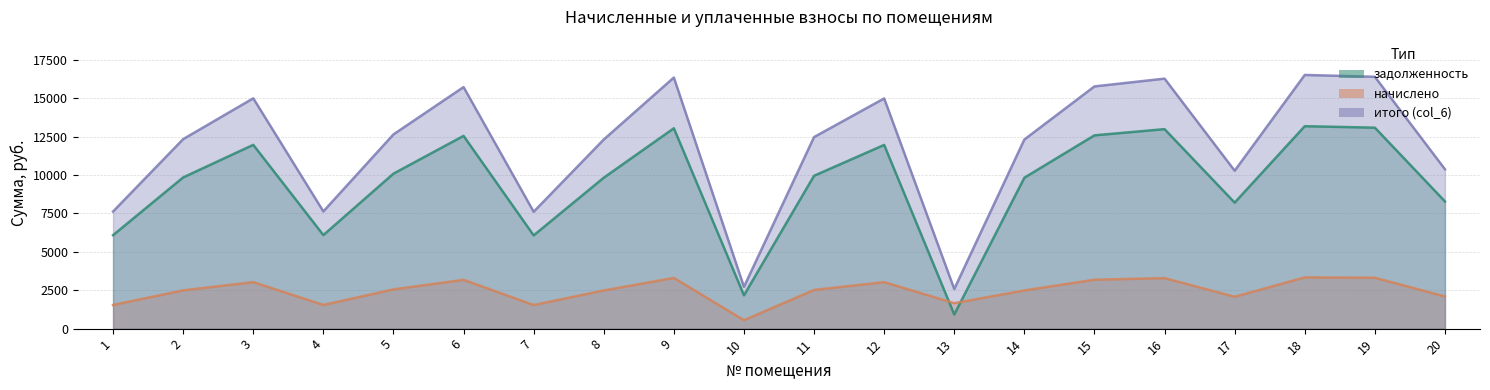

True or false: начислено has a value of 3025.3 at 12.

True